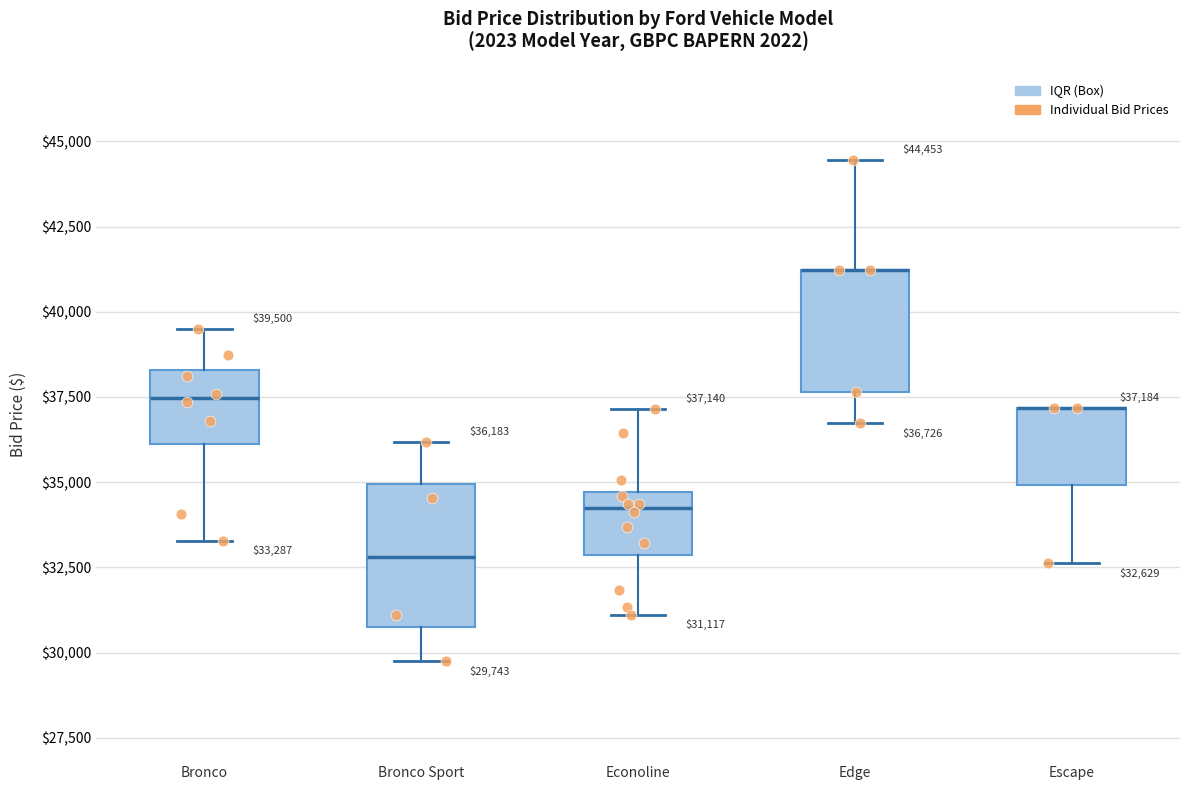

Which box is the tallest, from its lower edge to its upper edge?

Bronco Sport